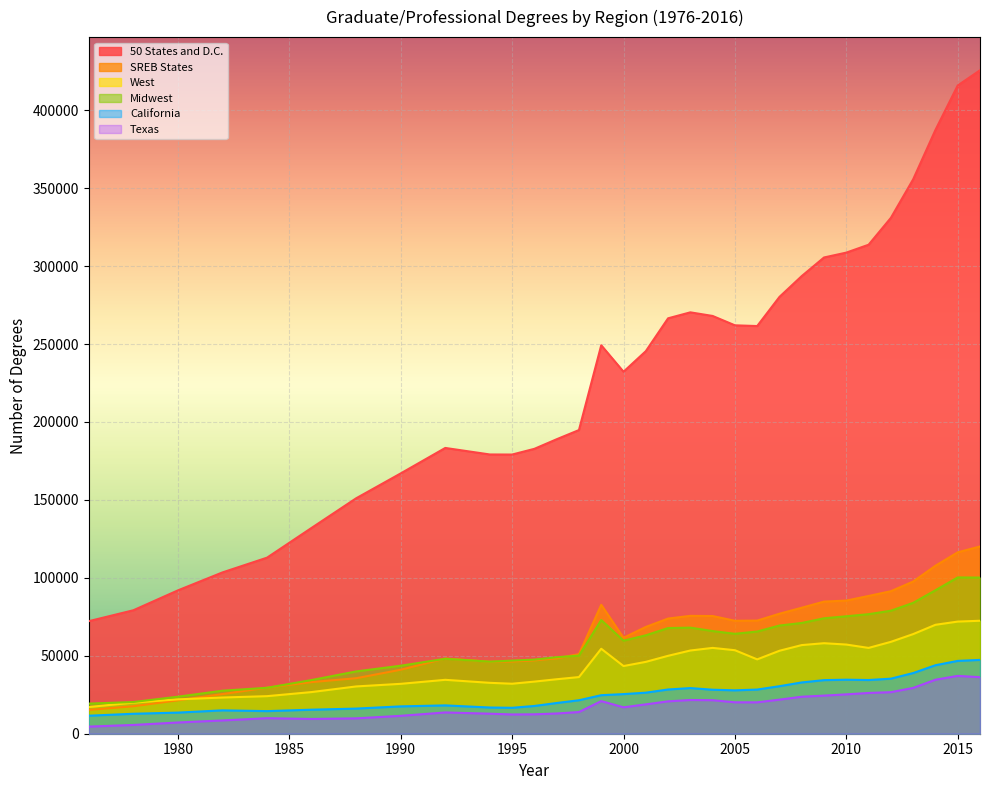

What is the maximum value shown in the chart?

425652